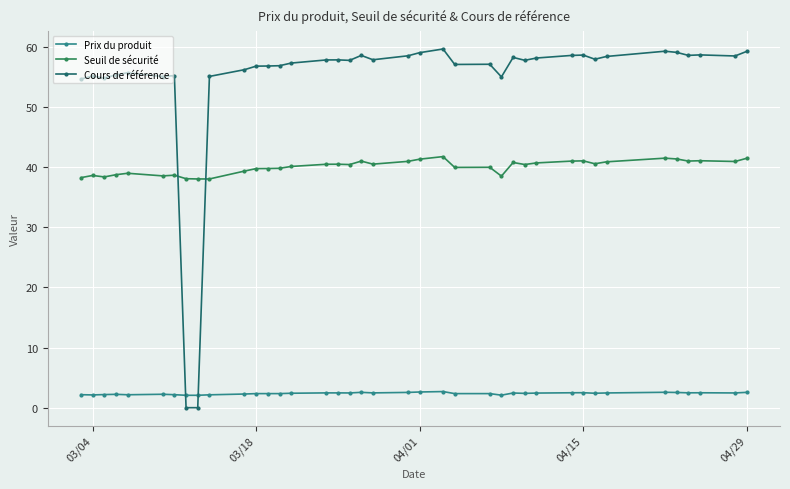

Which series has the widest spread of values?

Cours de référence